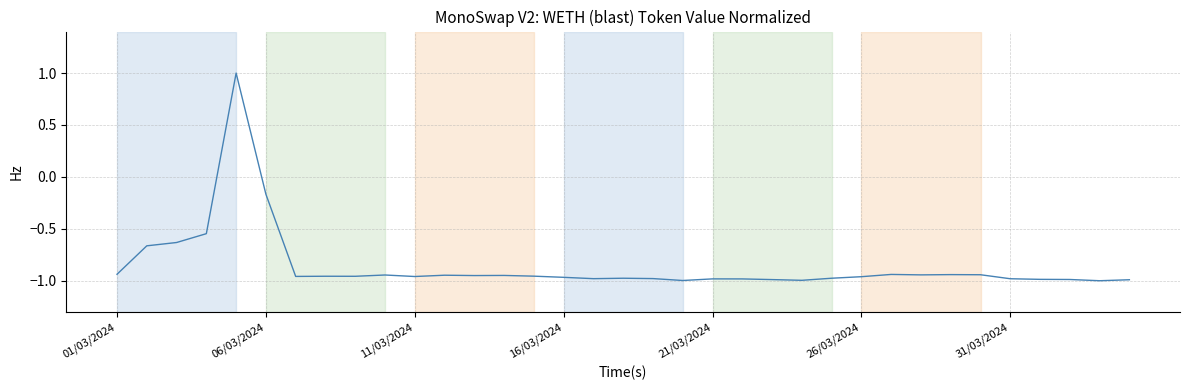

What is the difference between the maximum and minimum values?

2.0